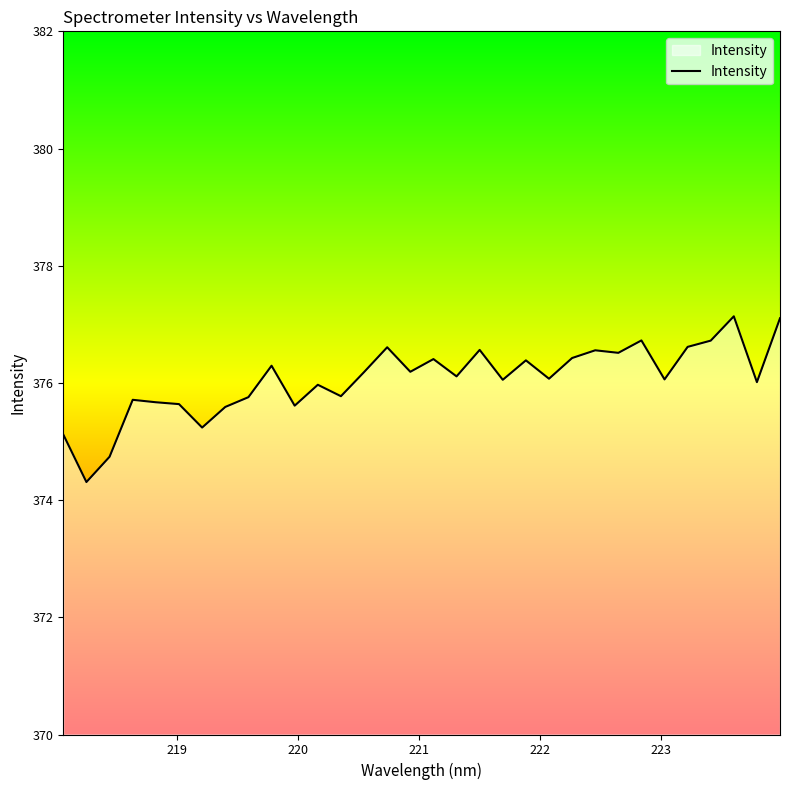

What is the minimum value shown in the chart?

374.3